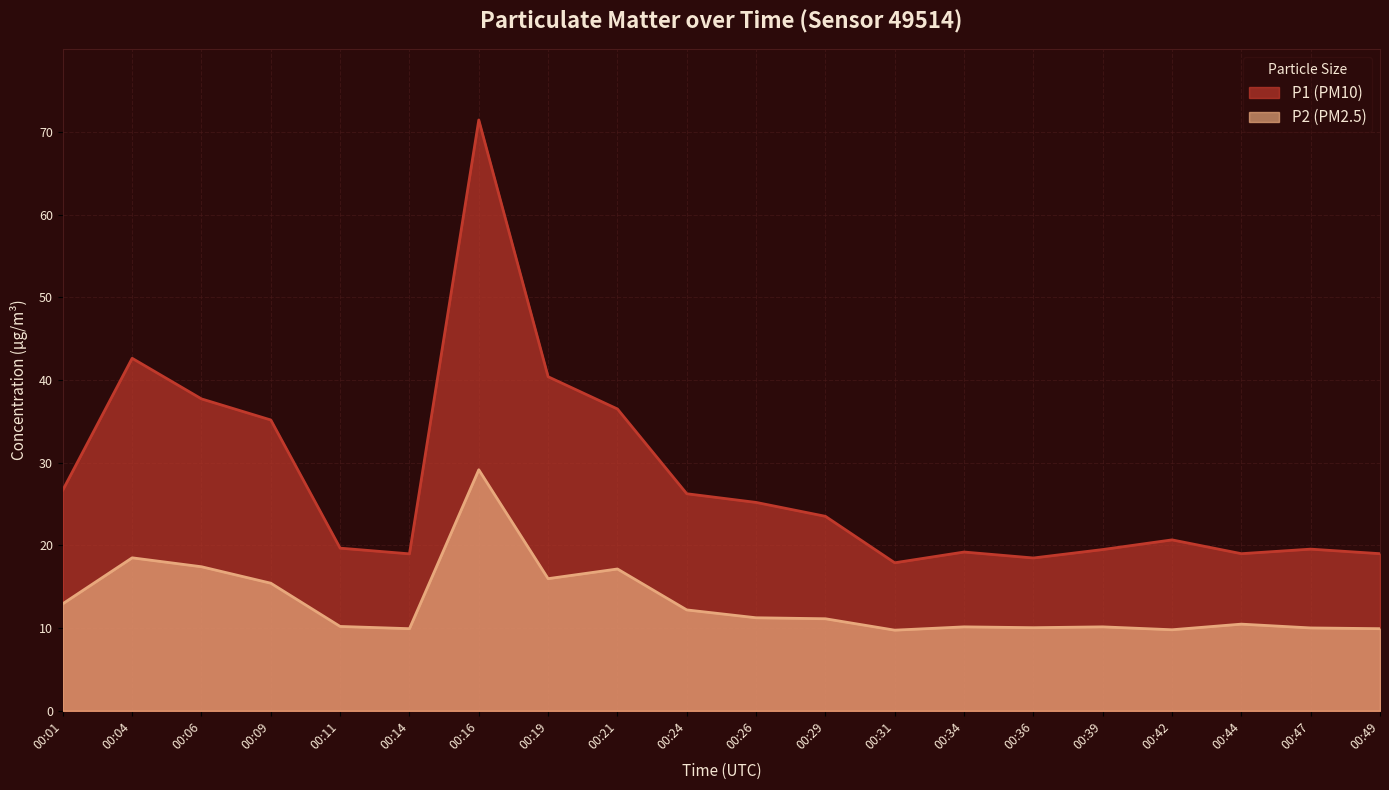

Reading left to right, extract all data points from this chart.

P1: 00:01=26.7	00:04=42.6	00:06=37.7	00:09=35.2	00:11=19.7	00:14=19.0	00:16=71.5	00:19=40.4	00:21=36.5	00:24=26.2	00:26=25.2	00:29=23.5	00:31=17.9	00:34=19.2	00:36=18.5	00:39=19.5	00:42=20.7	00:44=19.0	00:47=19.6	00:49=19.0
P2: 00:01=12.9	00:04=18.5	00:06=17.4	00:09=15.4	00:11=10.2	00:14=9.9	00:16=29.1	00:19=16.0	00:21=17.1	00:24=12.2	00:26=11.2	00:29=11.1	00:31=9.8	00:34=10.2	00:36=10.1	00:39=10.2	00:42=9.8	00:44=10.5	00:47=10.0	00:49=9.9